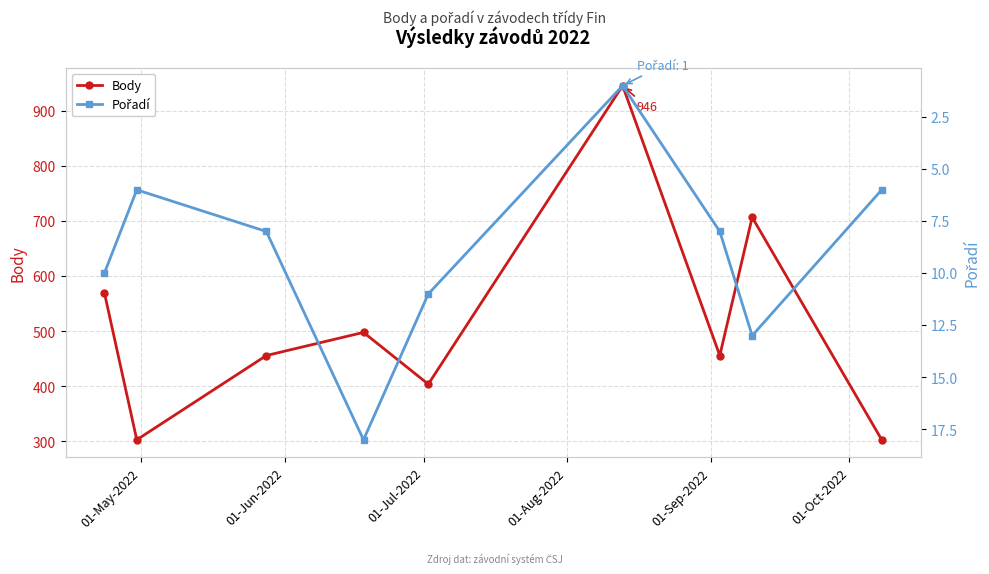

Does the chart display data point markers on the line(s)?

Yes